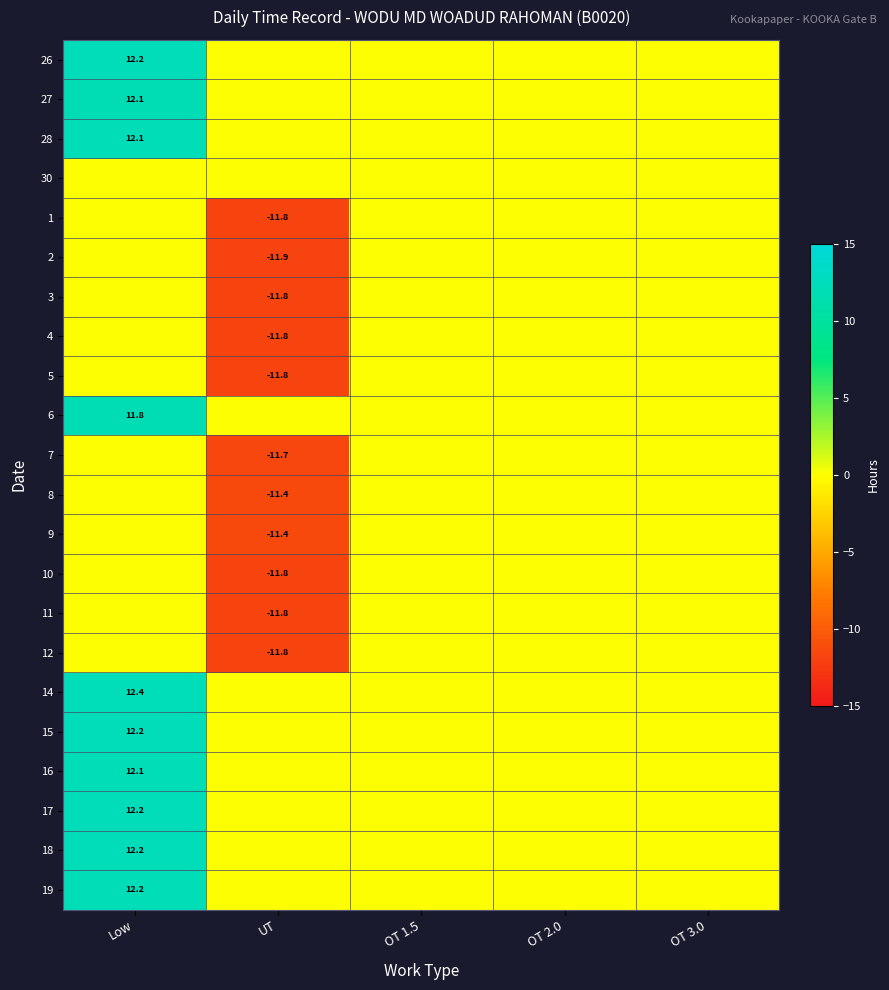

The value of 4 at UT is -17.5. True or false?

False